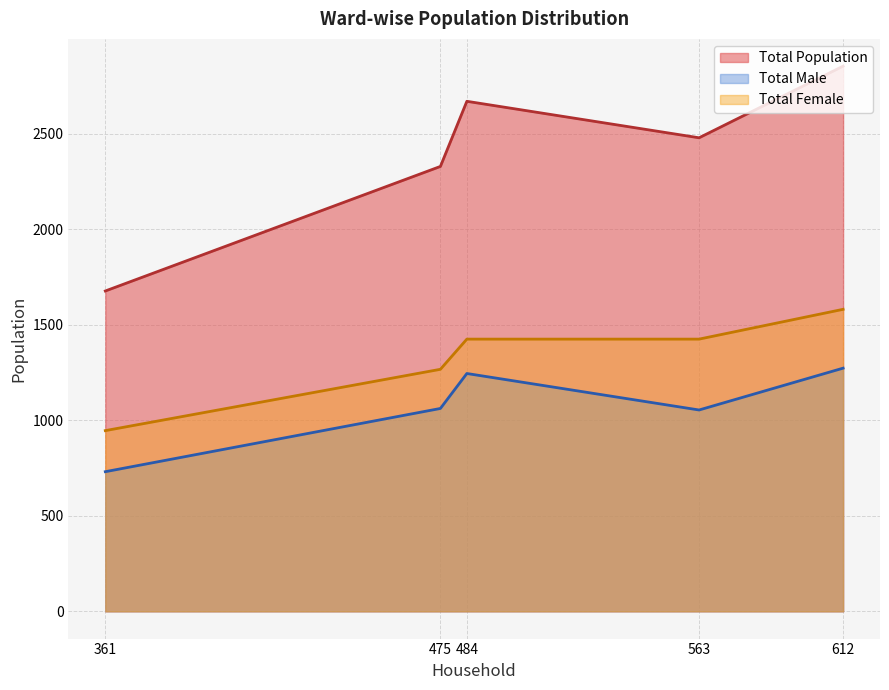

List the series in order of their peak value, highest first.

Total Population, Total Female, Total Male